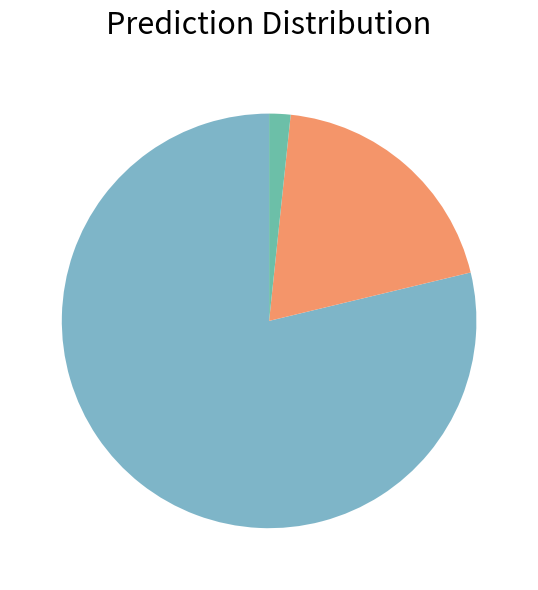

How many slices are in this pie chart?

3